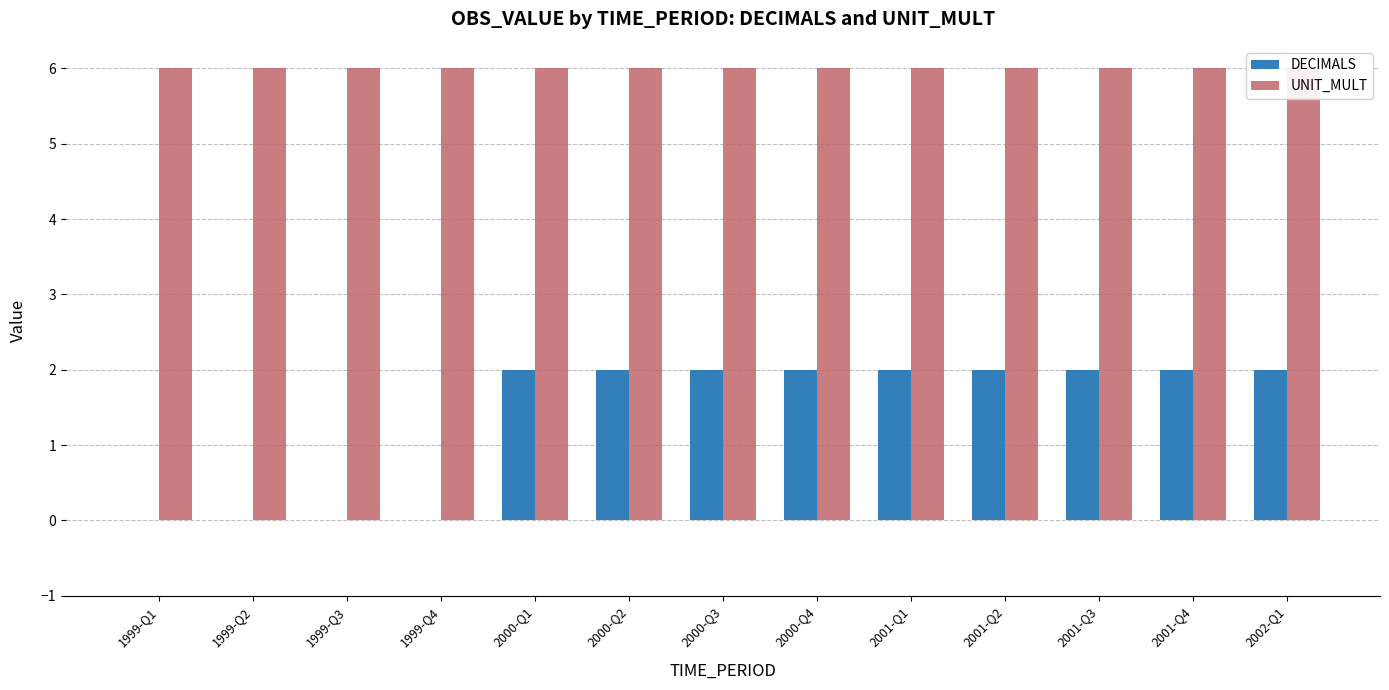

Which has a higher value, 2000-Q1 or 1999-Q4?

2000-Q1